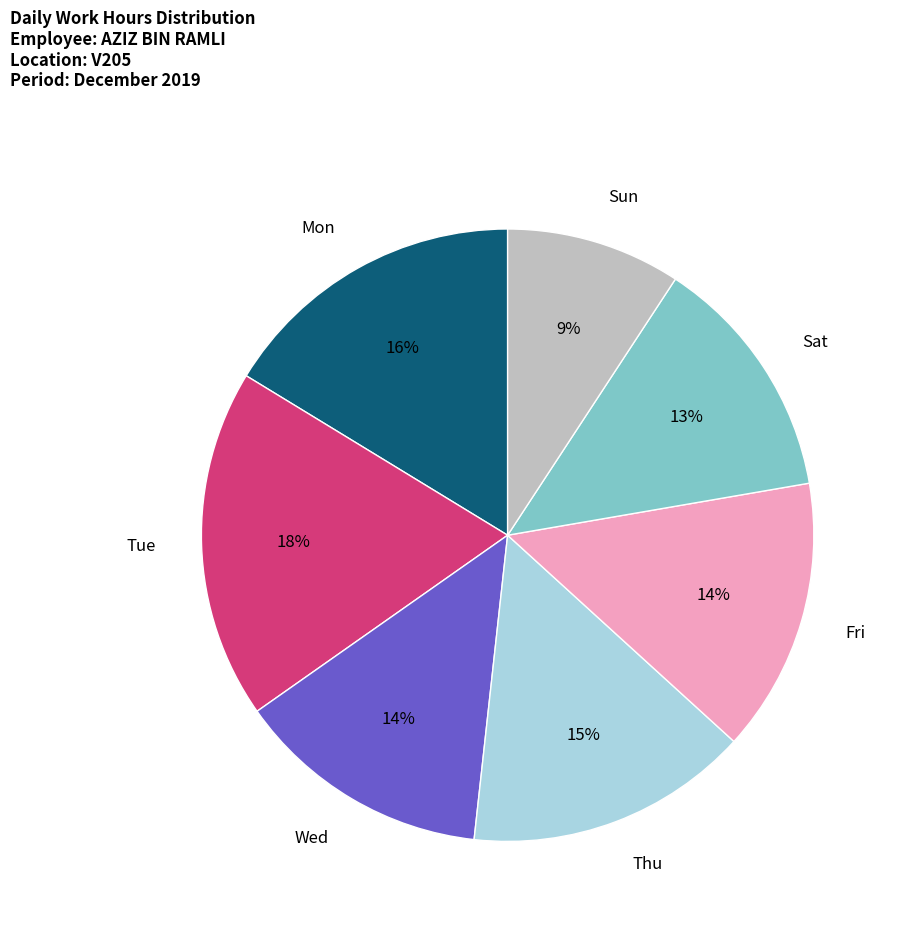

To the nearest percent, what is the average slice percentage?

14%